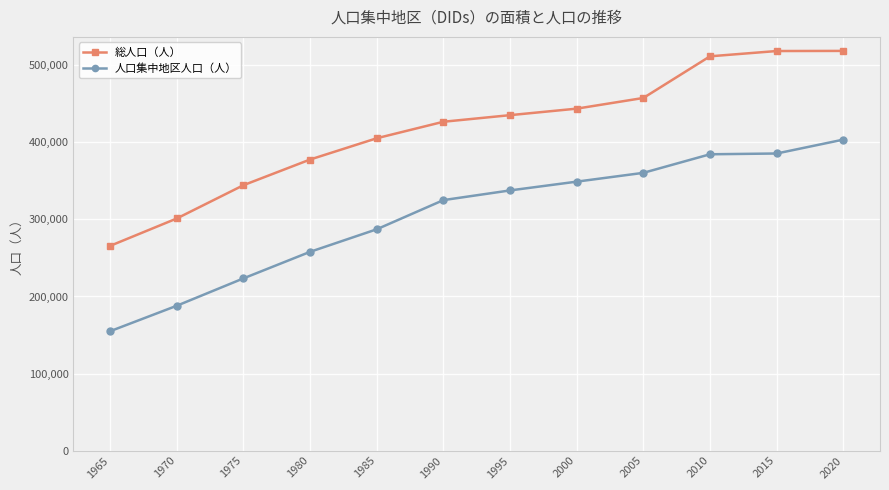

What is the sum of the 総人口（人） values at 1990 and 1980?

804541